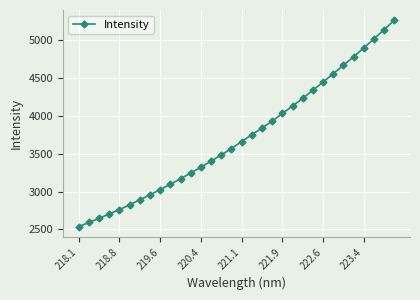

What is the greatest value displayed?

5263.9